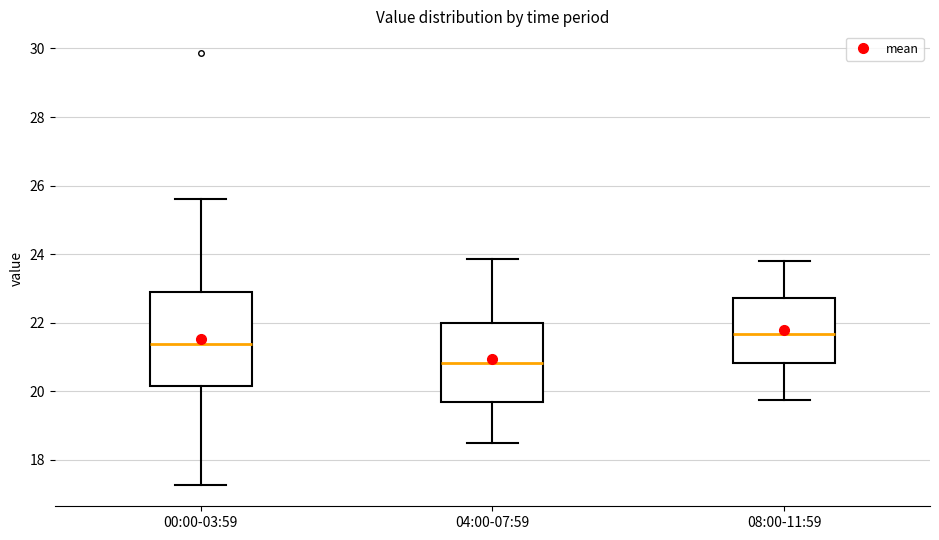

Reading left to right, transcribe this box plot: for each box, give where its median line is, the range the box spans, and where its two whiskers end, as read against the y-axis. The values are not printed on the chart, so give them approximately, as read against the axis.

00:00-03:59: median 21.4, box 20.2 to 22.8, whiskers 17.2 to 25.6
04:00-07:59: median 20.8, box 19.6 to 22.0, whiskers 18.6 to 23.8
08:00-11:59: median 21.6, box 20.8 to 22.8, whiskers 19.8 to 23.8